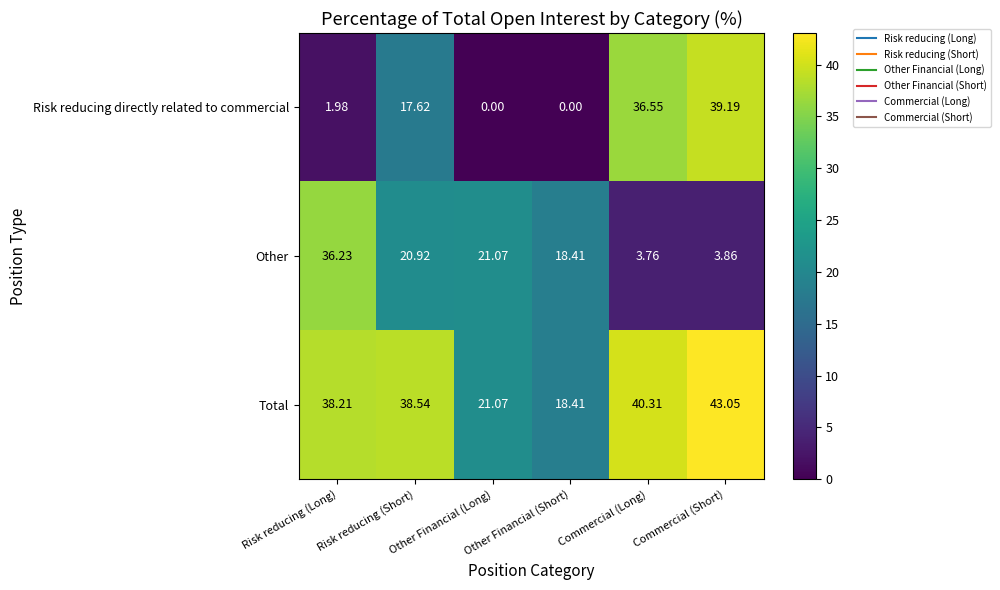

Where does the Other series first go above 20?

Risk reducing (Long)